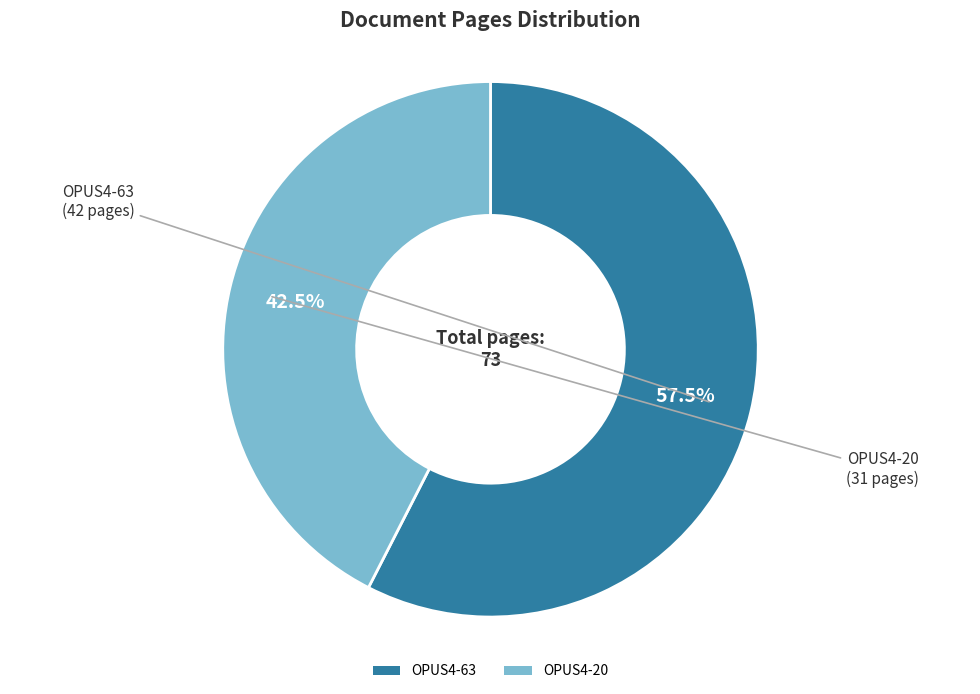

What is the total percentage of OPUS4-20 and OPUS4-63?

100.0%